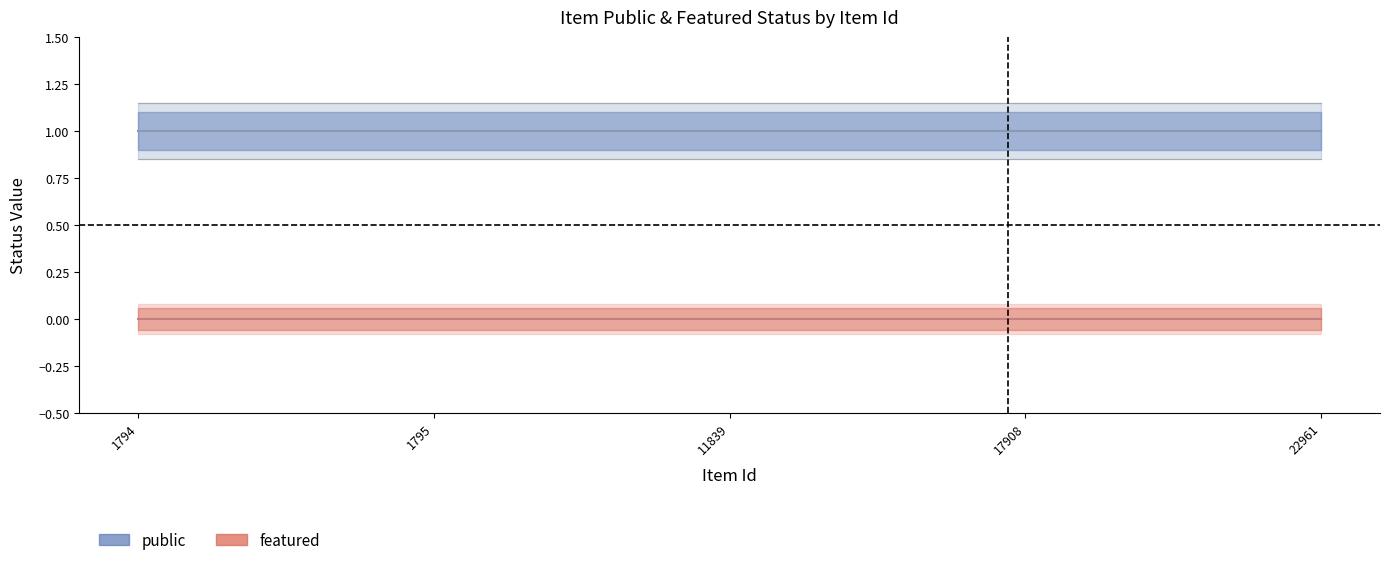

Reading left to right, transcribe all the data shown in this chart.

public: 1794=1	1795=1	11839=1	17908=1	22961=1
featured: 1794=0	1795=0	11839=0	17908=0	22961=0